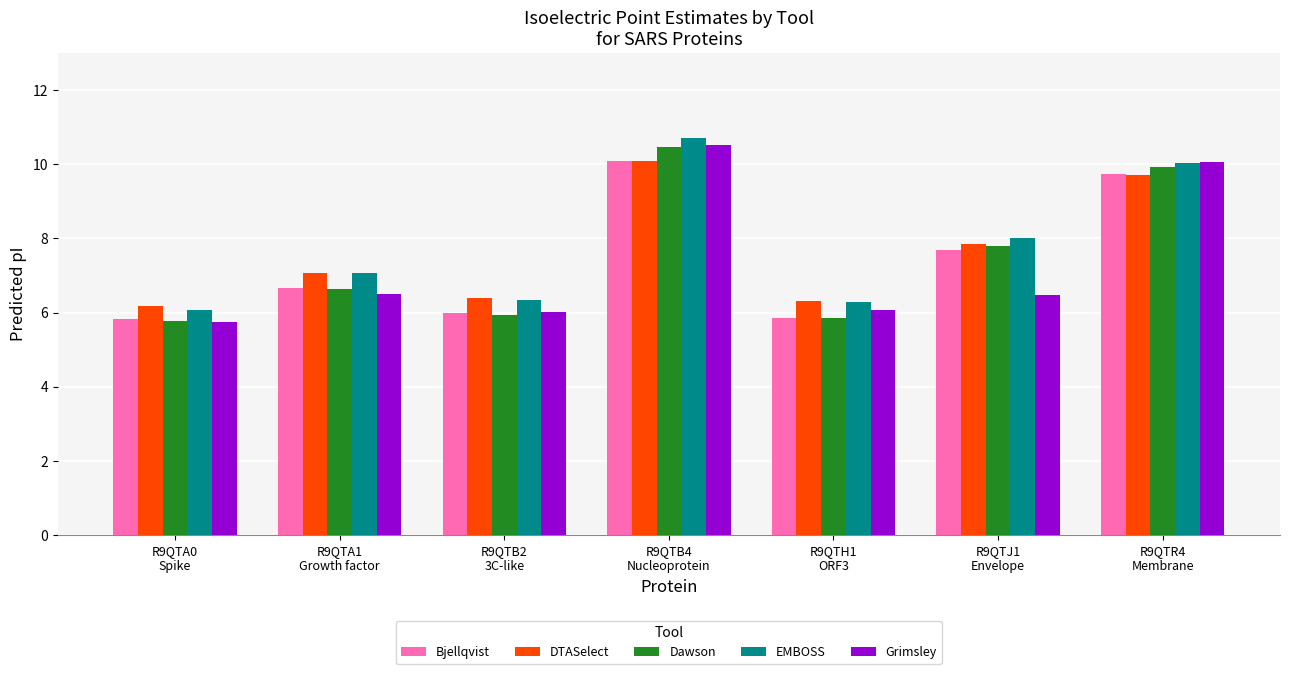

What is the difference between the second highest and minimum values in the Dawson series?

4.2